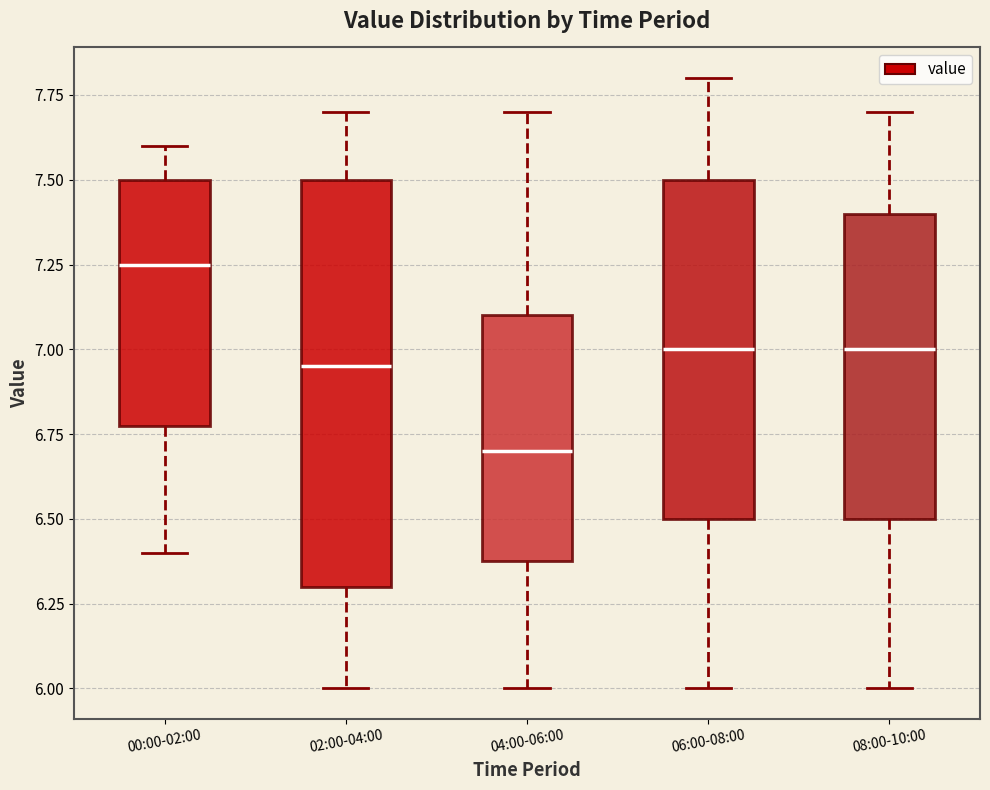

Where is the lower edge of the box for 06:00-08:00 on the y-axis? The values are not printed on the chart, so give them approximately, as read against the axis.

6.50